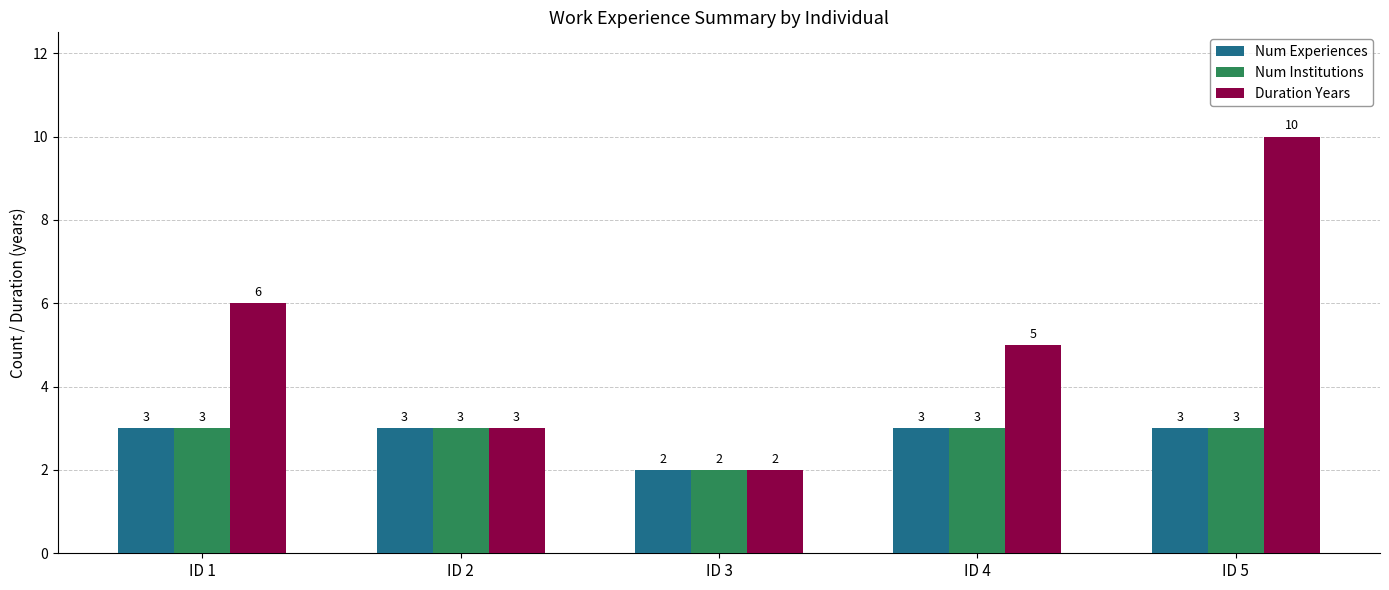

What is the maximum value shown in the chart?

10